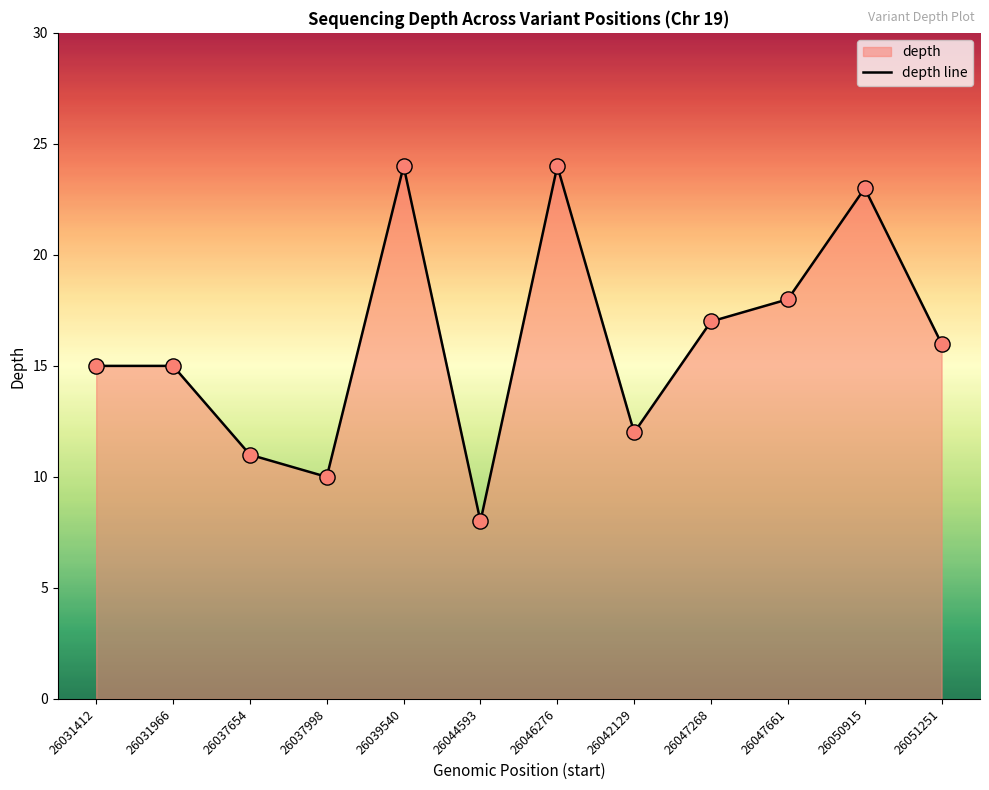

Approximately how many times larger is the value at 26031966 compared to 26039540?

0.6